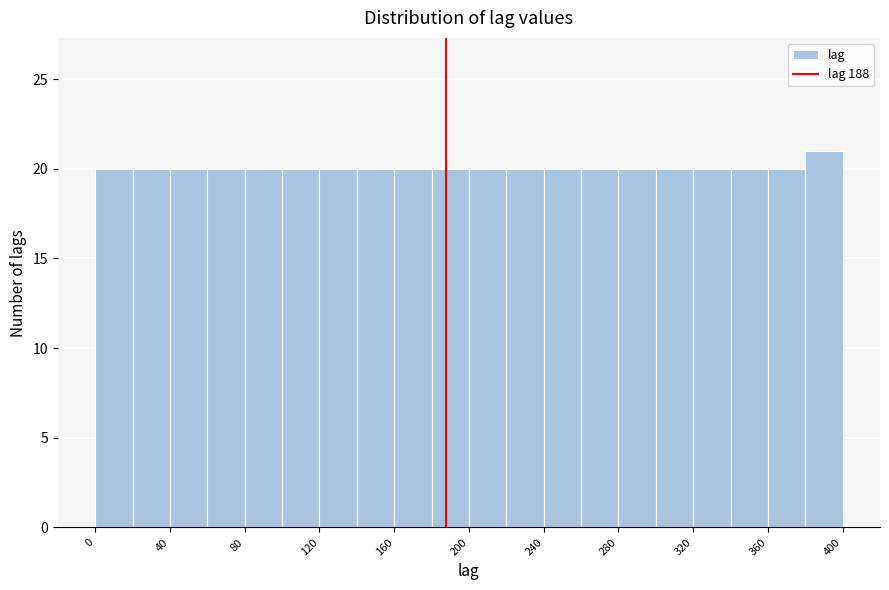

Reading left to right, list every bar in this chart as the range it spans on the x-axis followed by its height. The values are not printed on the chart, so give them approximately, as read against the axis.

0 to 20: 20
20 to 40: 20
40 to 60: 20
60 to 80: 20
80 to 100: 20
100 to 120: 20
120 to 140: 20
140 to 160: 20
160 to 180: 20
180 to 200: 20
200 to 220: 20
220 to 240: 20
240 to 260: 20
260 to 280: 20
280 to 300: 20
300 to 320: 20
320 to 340: 20
340 to 360: 20
360 to 380: 20
380 to 400: 21